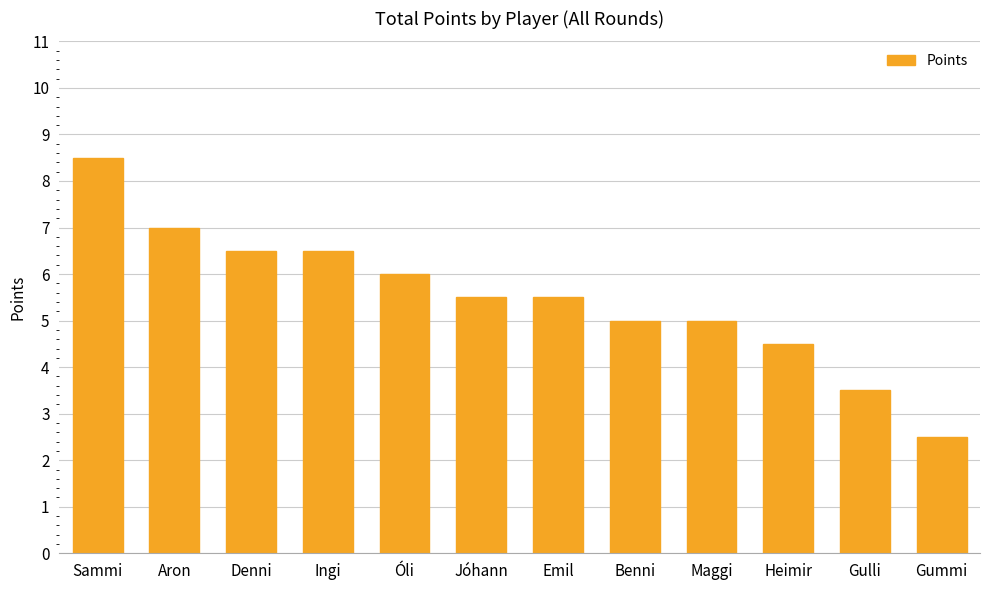

How many distinct data groups are displayed?

1